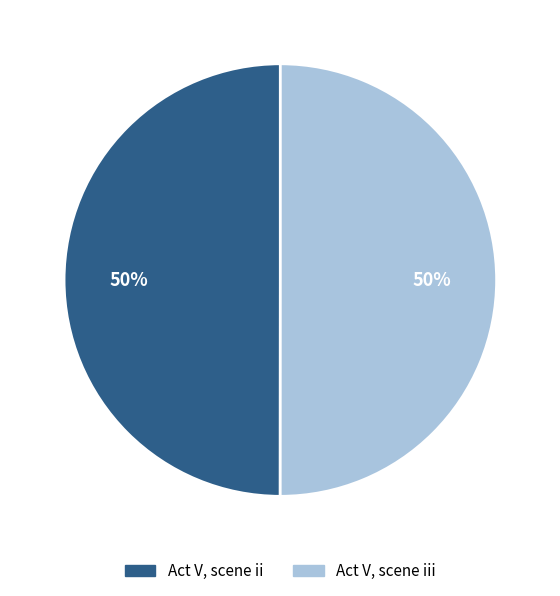

To the nearest percent, what is the average slice percentage?

50%